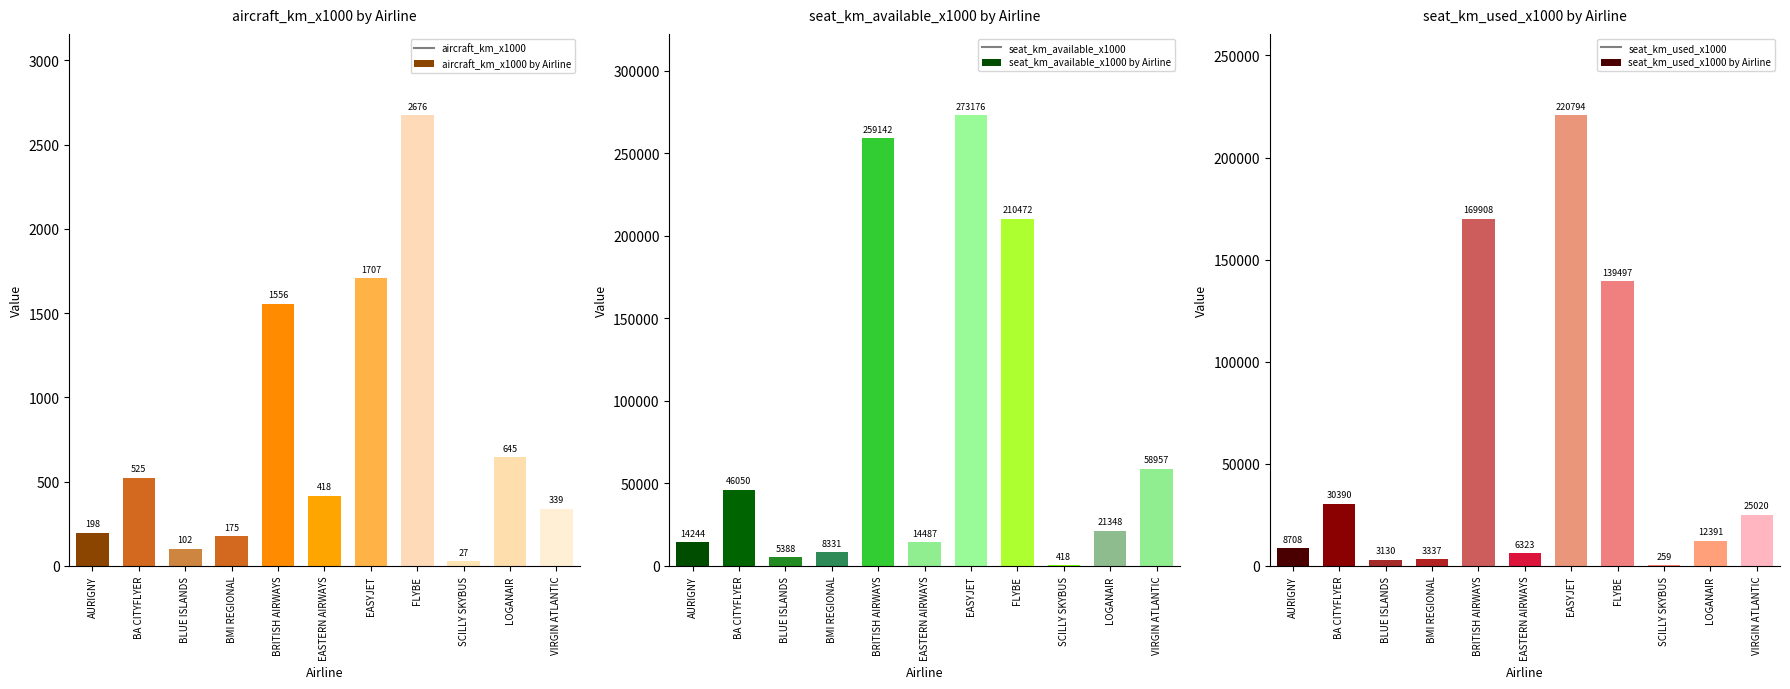

How many bars are there in total?

33